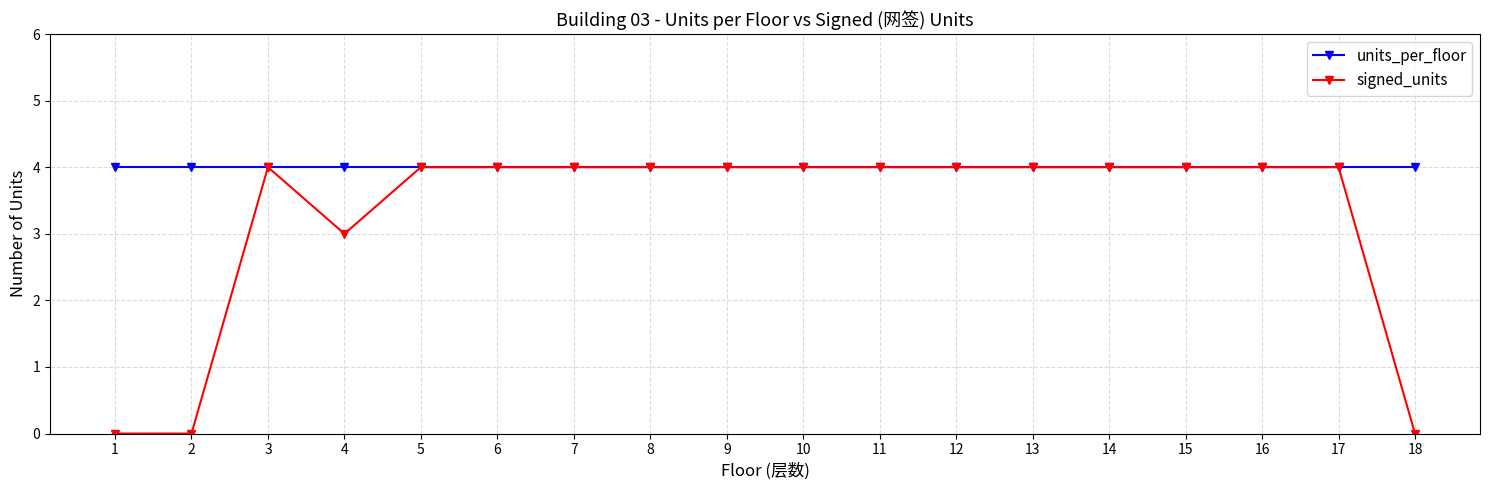

Which series has the largest range (max minus min)?

signed_units